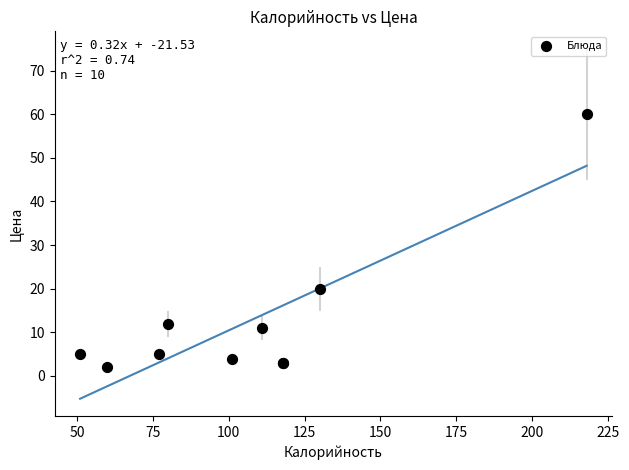

What Y value in the scatter plot is closest to 31?

20